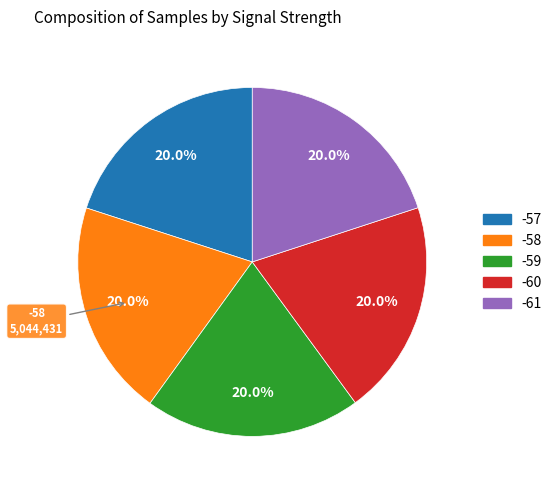

How much of the chart is everything except -61?

80.0%